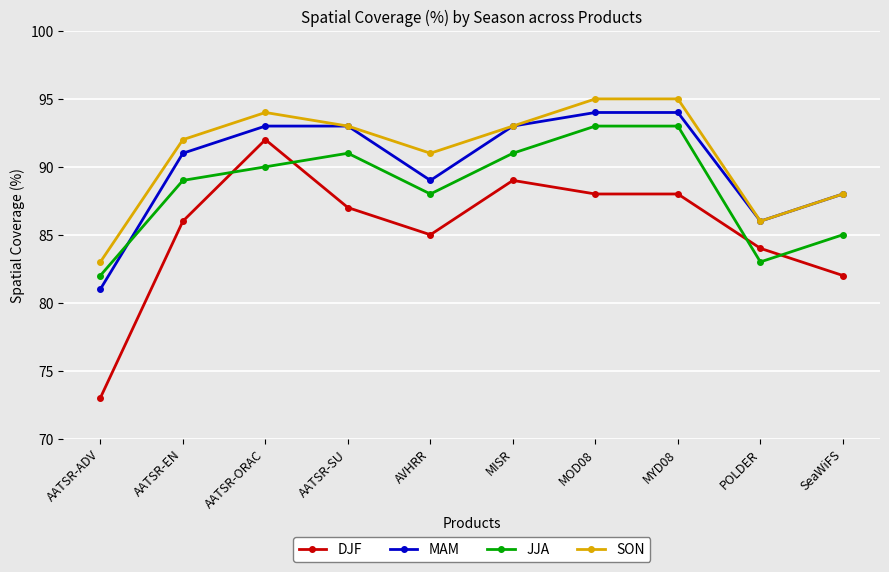

True or false: DJF and MAM cross at least once.

False